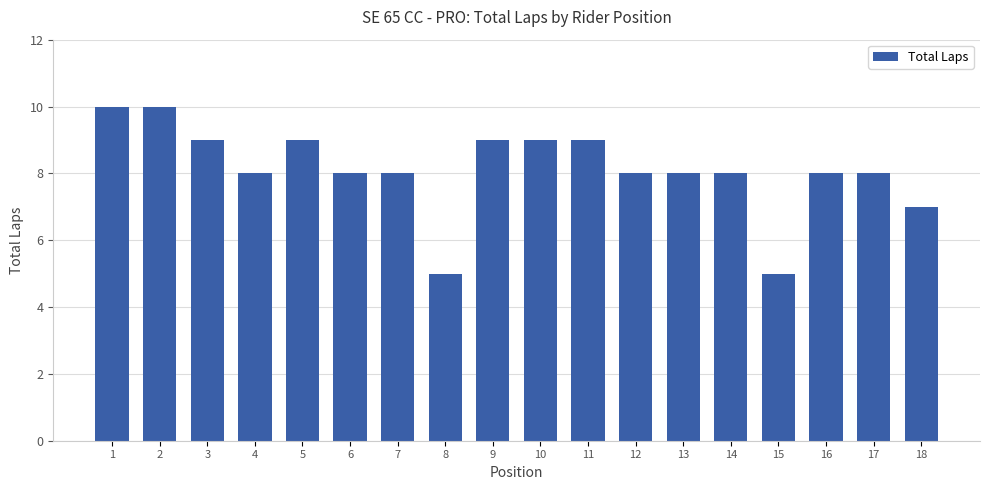

Reading left to right, extract all data points from this chart.

10	10	9	8	9	8	8	5	9	9	9	8	8	8	5	8	8	7